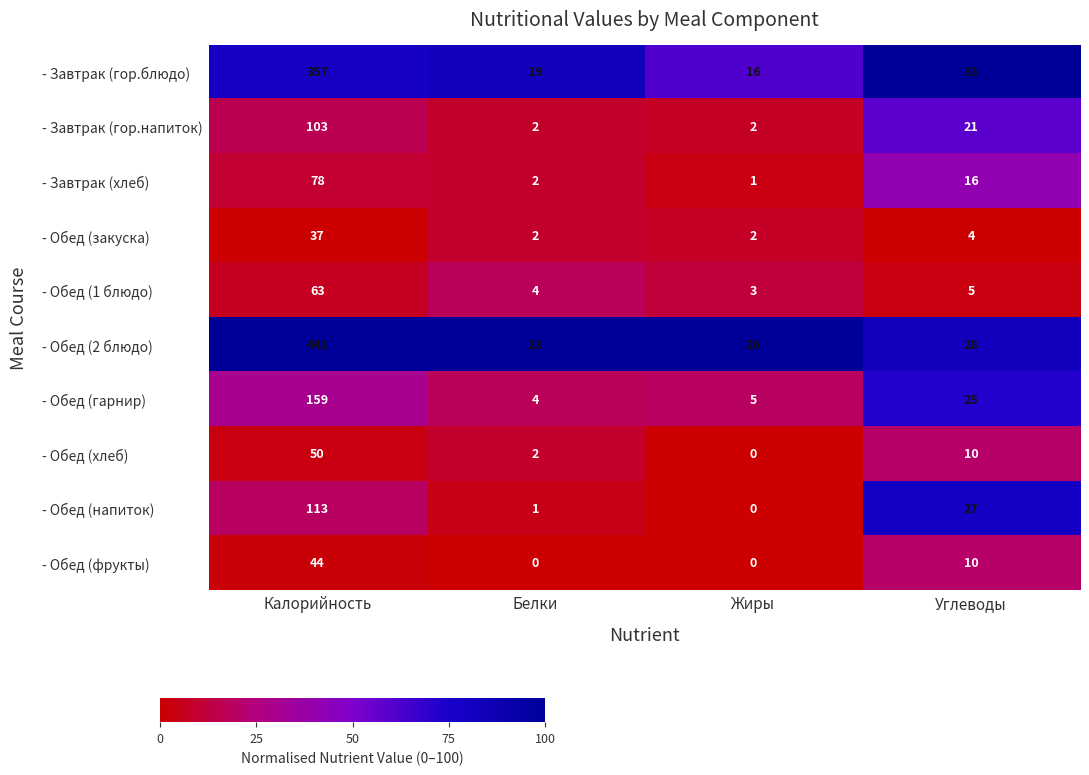

Where is - Обед (2 блюдо) nearest to the value 232?

Углеводы